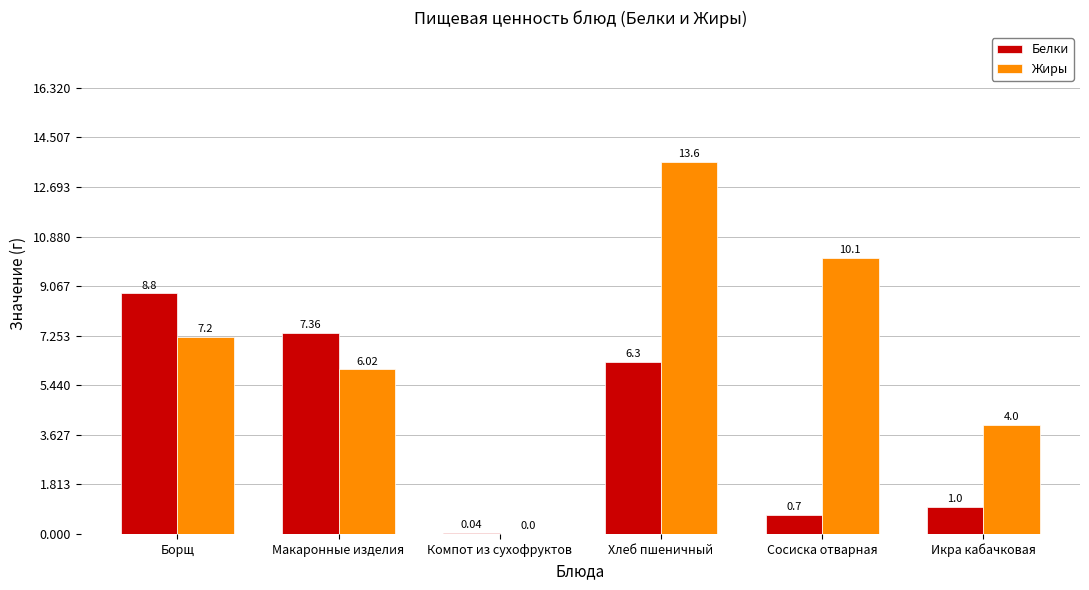

What is the sum of all Белки values?

24.2